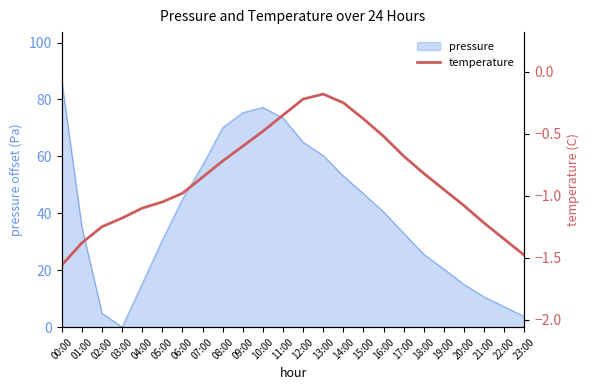

What is the average value?

-0.9